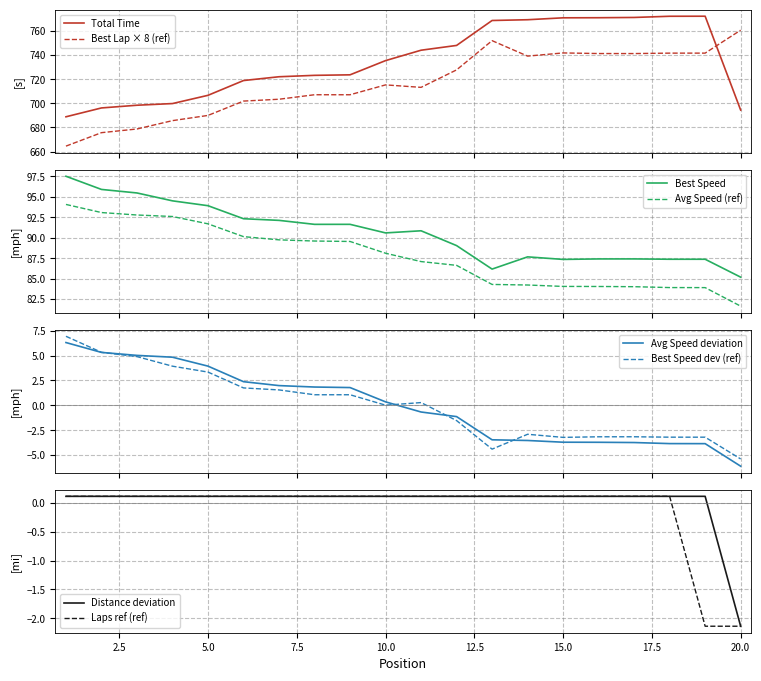

Which category has the highest value in the Average Speed series?

1